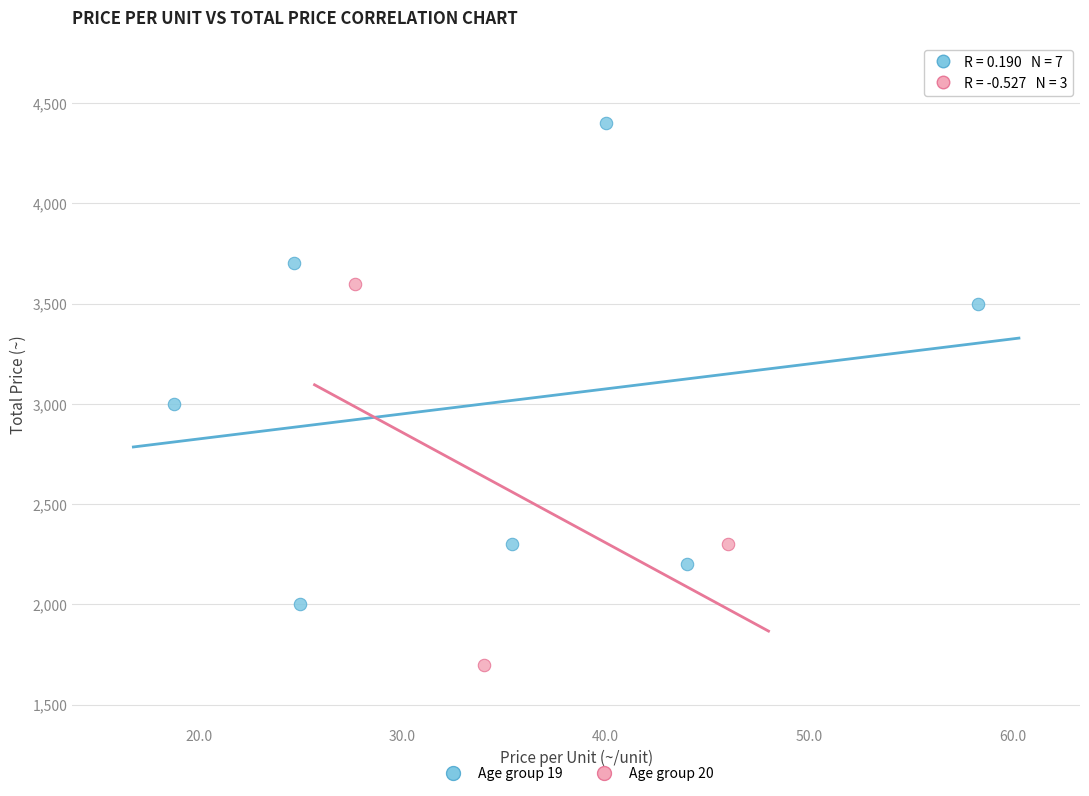

Which series has the largest Y range (max minus min)?

Age group 19